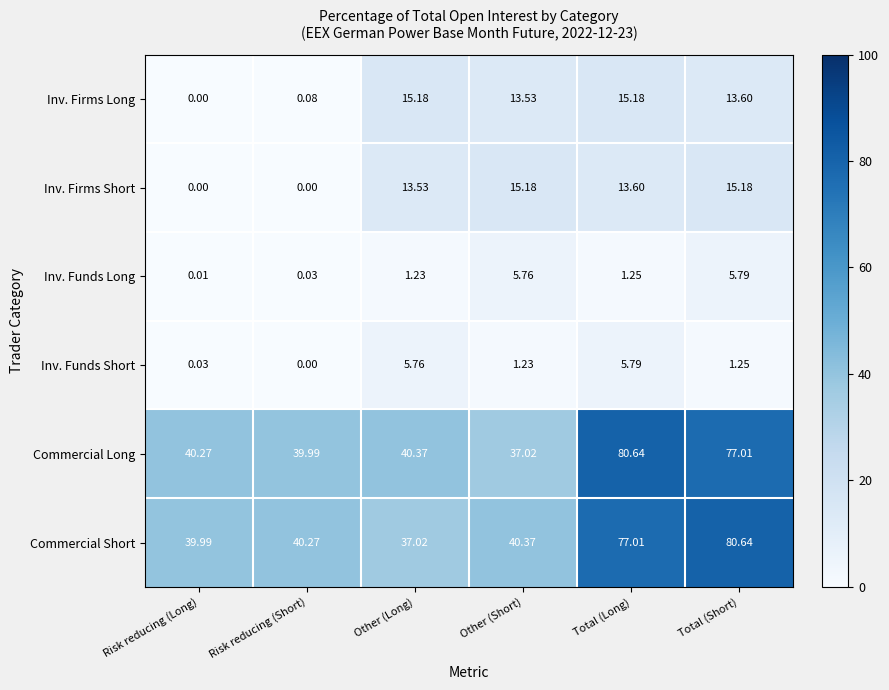

Between Risk reducing (Short) and Other (Short), which series saw the biggest shift?

Inv. Firms Short